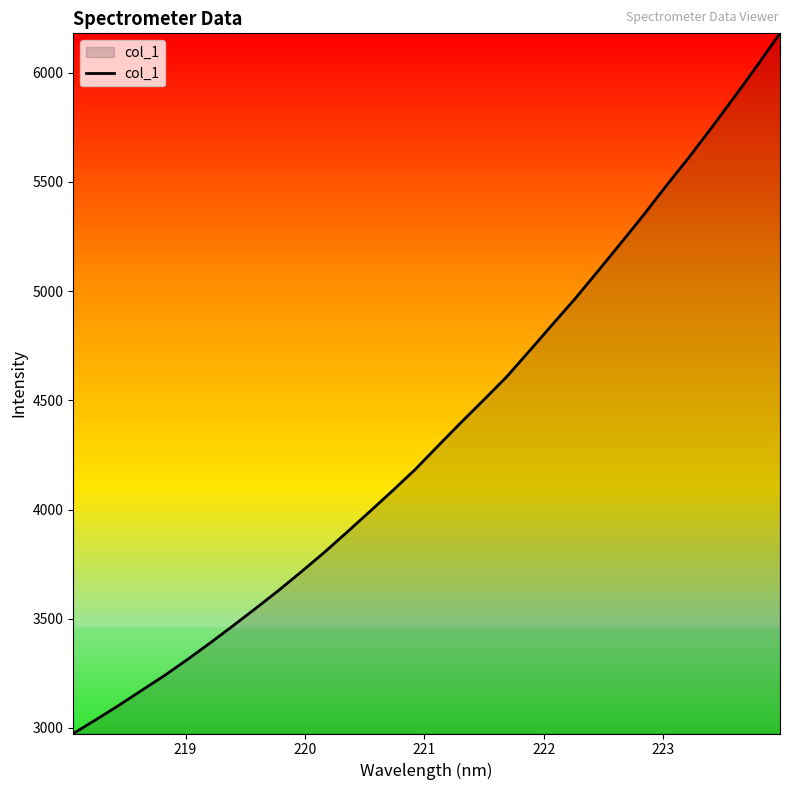

What is the smallest value displayed?

2974.3